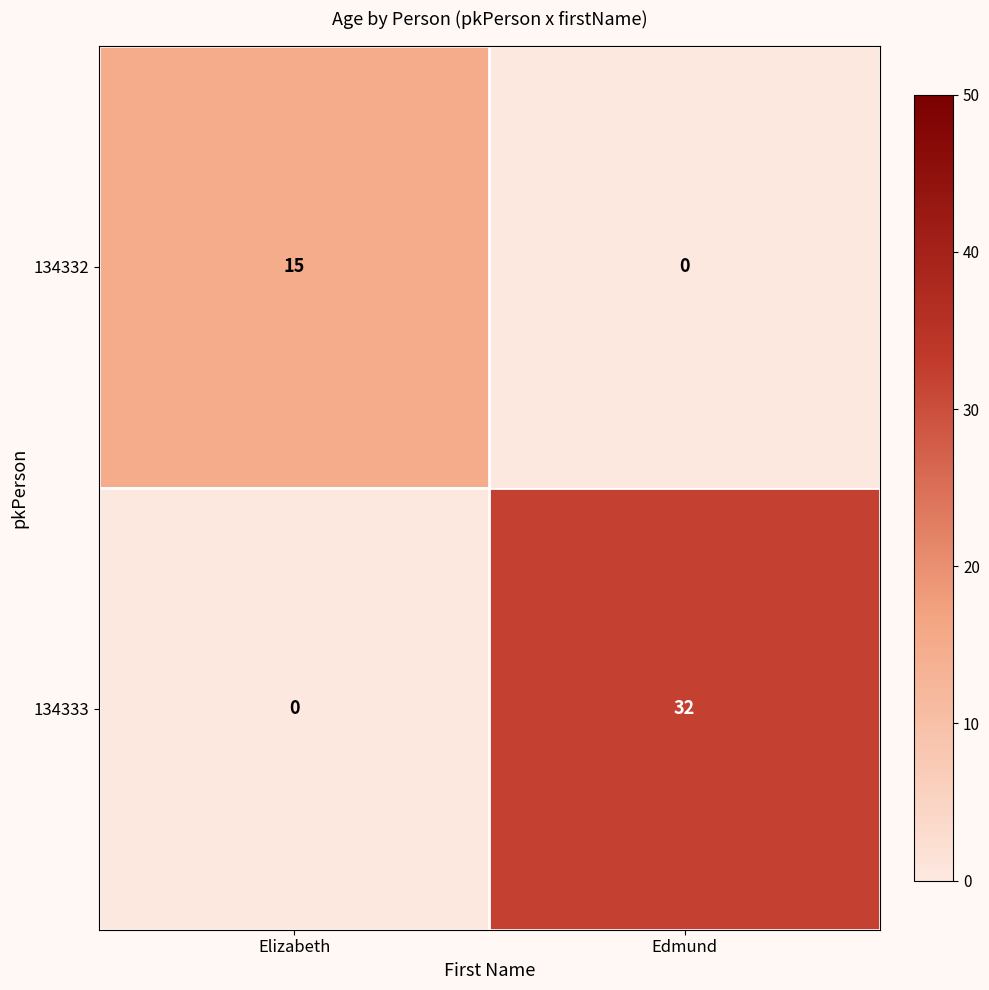

How many positive values does the 134332 series have?

1